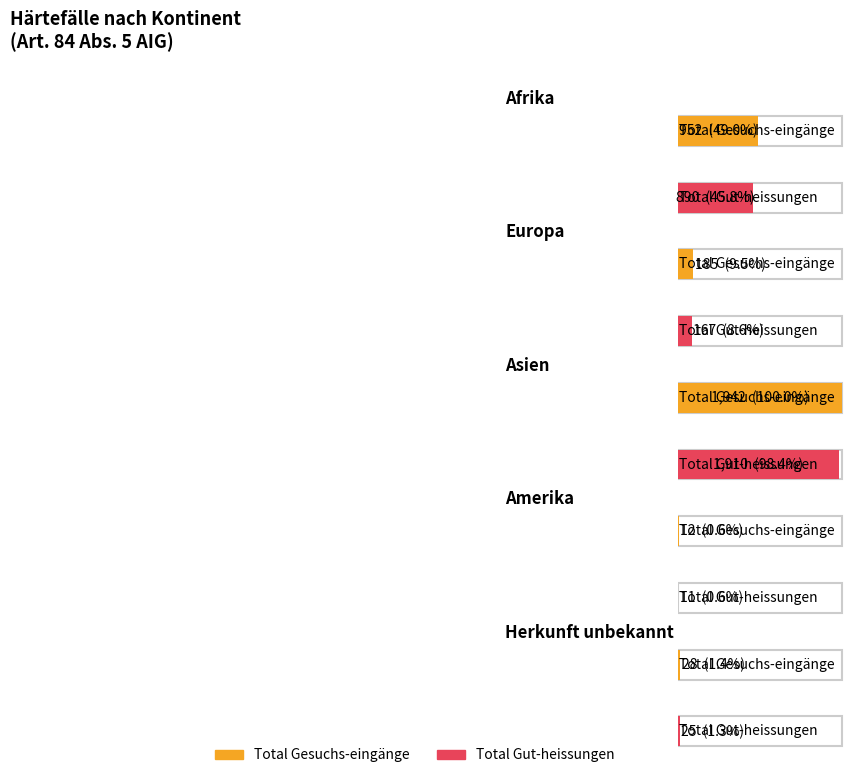

What is the highest value of the Total Gut-heissungen series?

1910